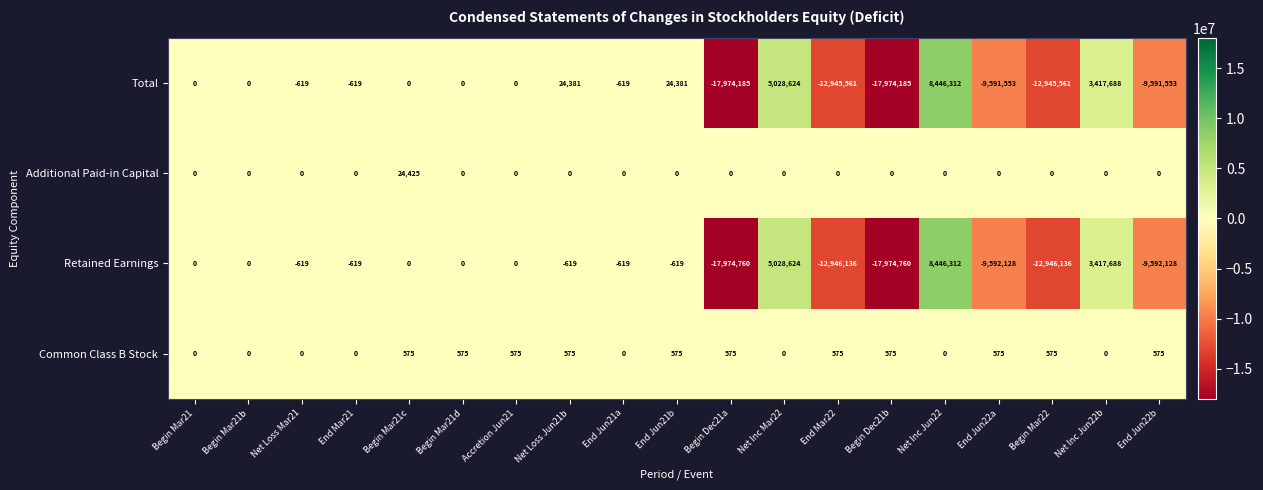

What is the total value across all series at Begin Dec21a?

-35948370